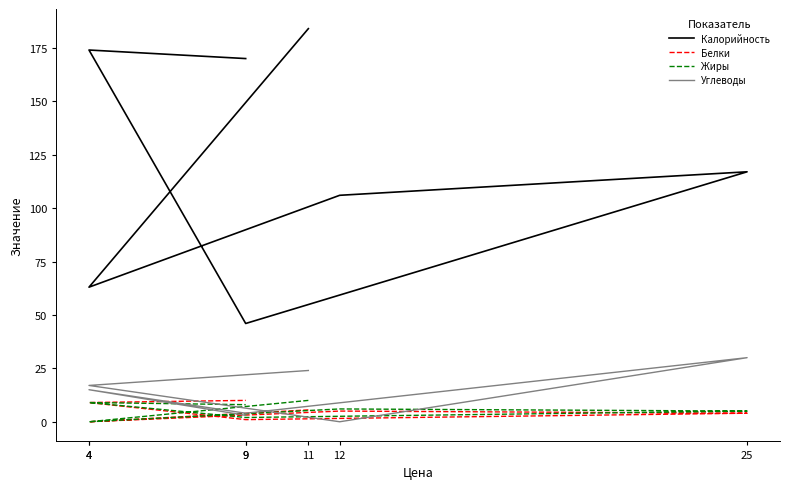

True or false: Жиры and Белки cross at least once.

False